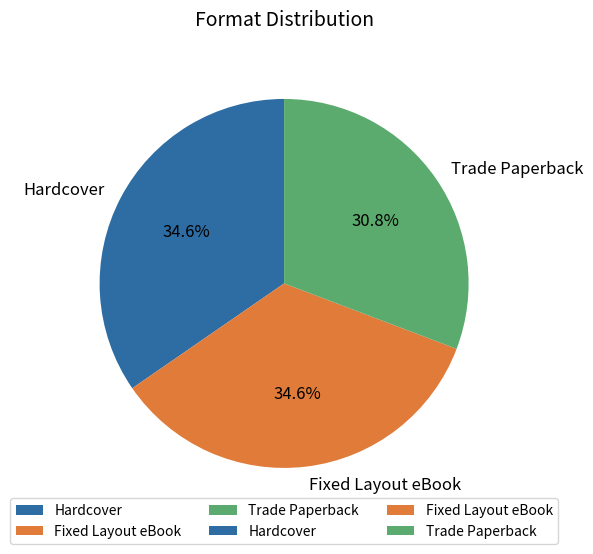

Which category has the smallest portion of the pie?

Trade Paperback